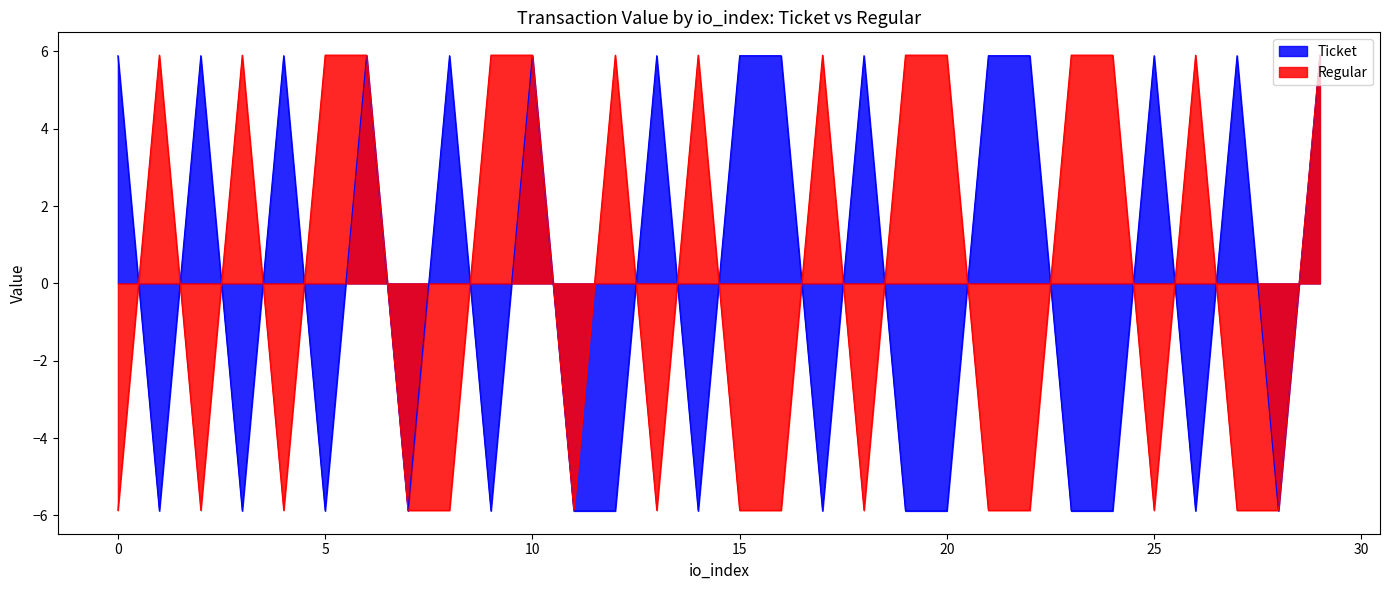

What is the minimum value for Regular?

-5.9